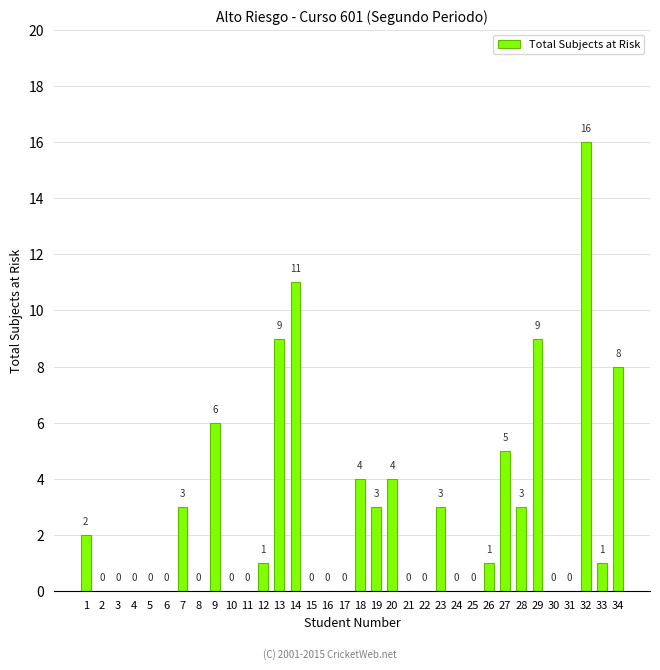

At which label is the value closest to 8?

34